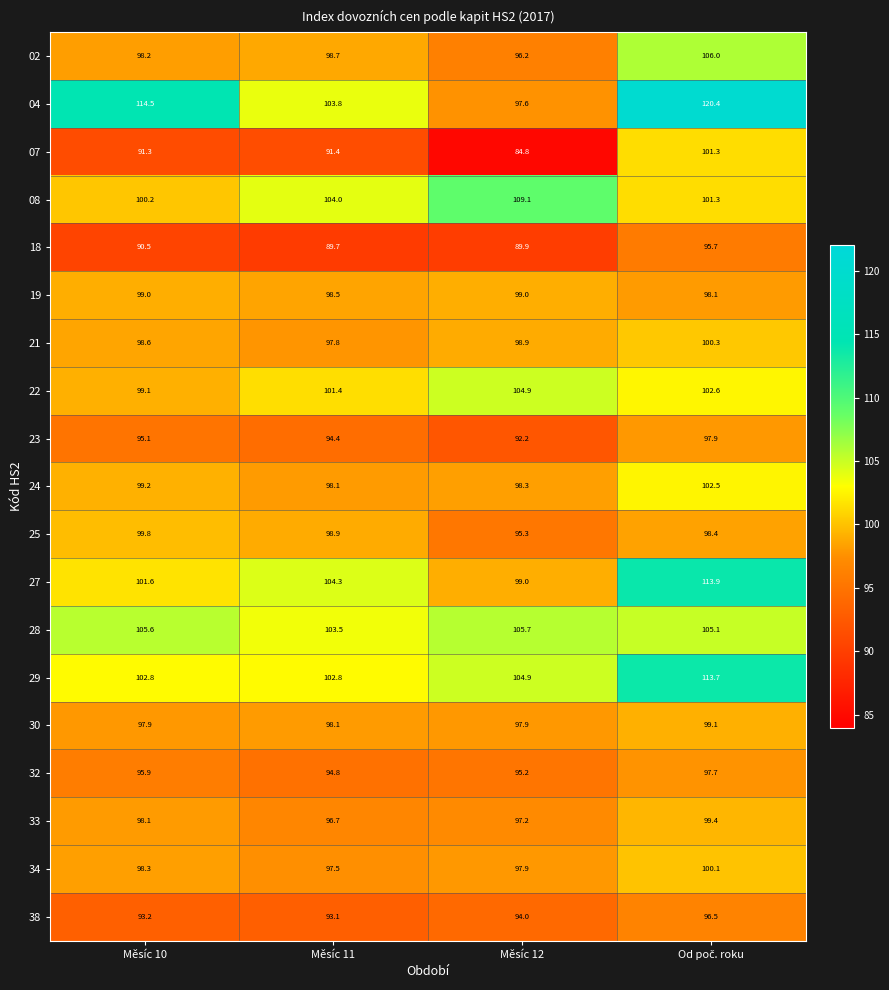

Is it true that 24 equals 41.6 at Měsíc 12?

False